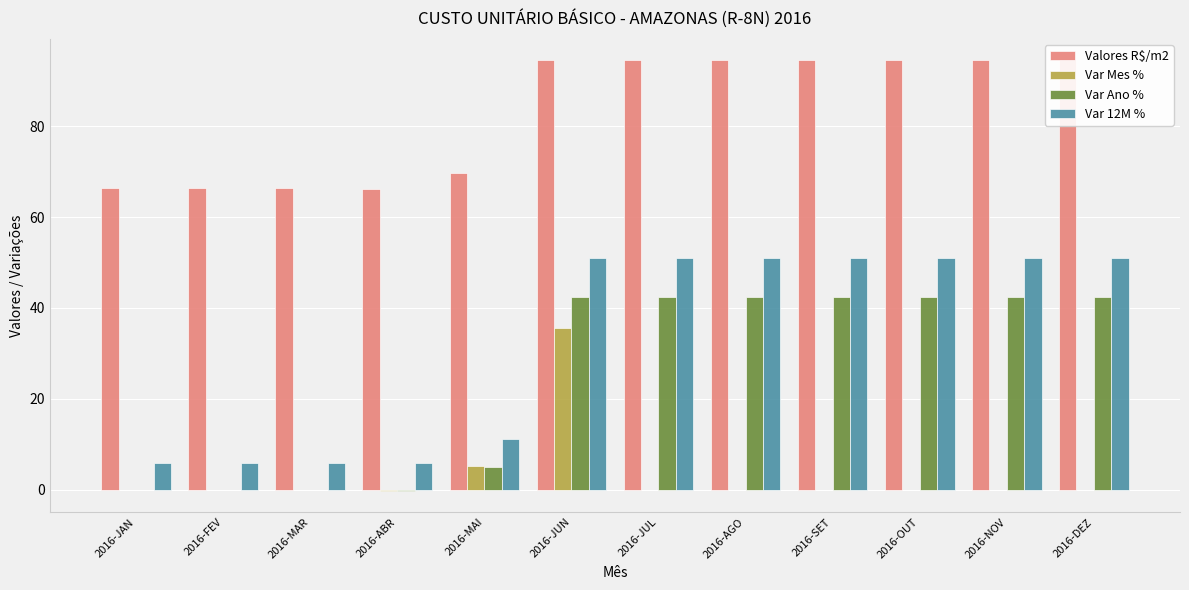

Rank the categories by Var 12M % value from highest to lowest.

2016-JUN, 2016-JUL, 2016-AGO, 2016-SET, 2016-OUT, 2016-NOV, 2016-DEZ, 2016-MAI, 2016-JAN, 2016-FEV, 2016-MAR, 2016-ABR